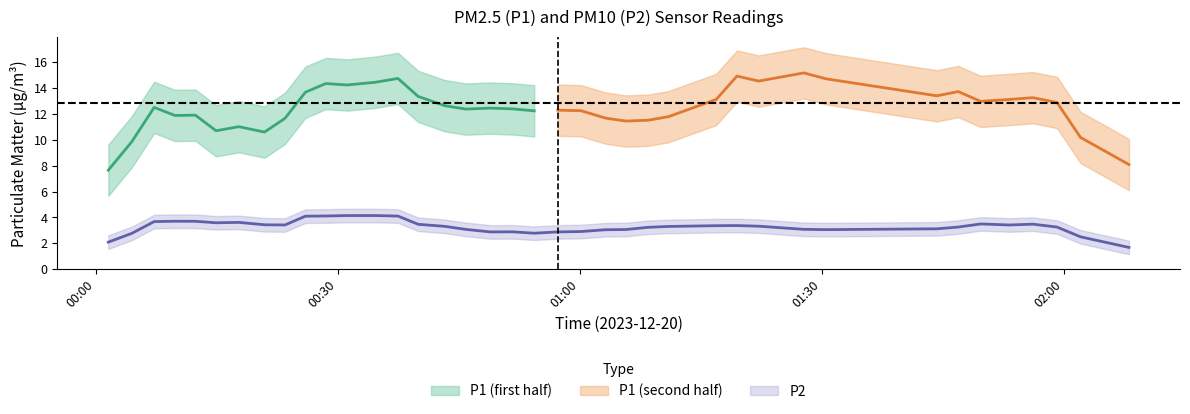

Is this an area chart (filled region under the line)?

No